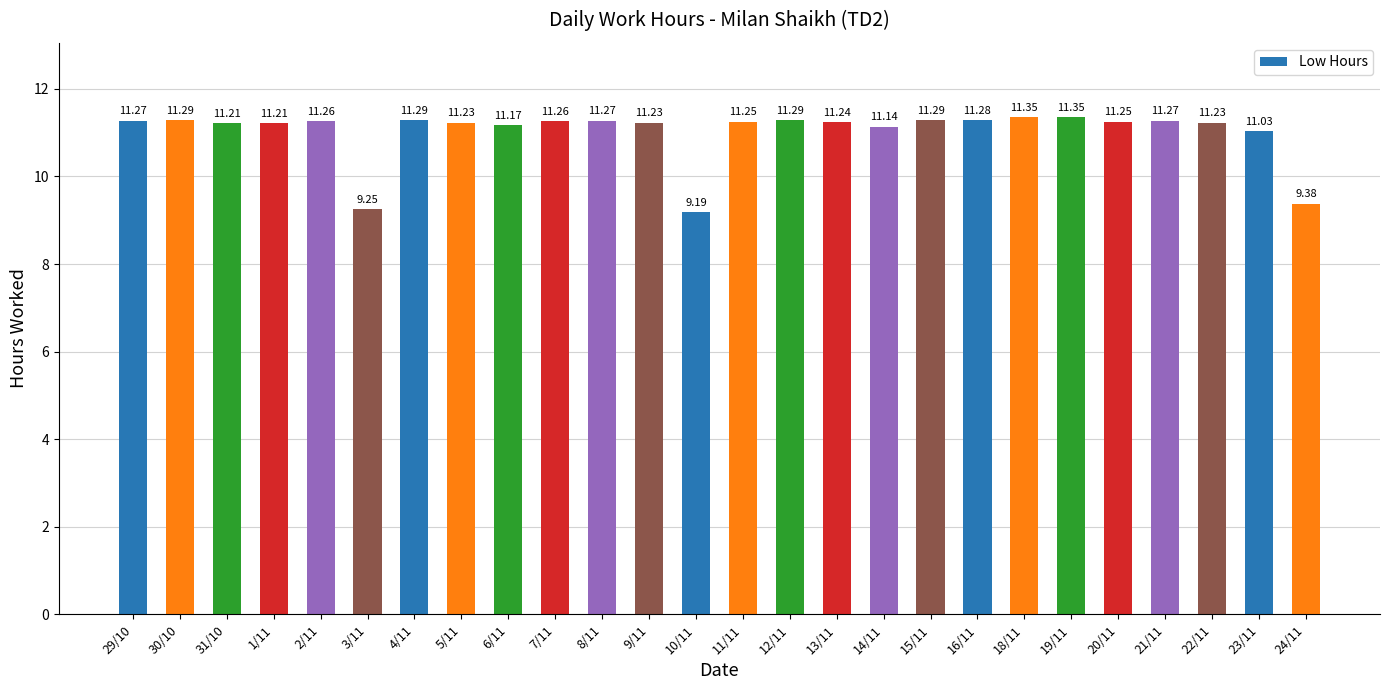

What is the label of the 24th bar from the right?

31/10